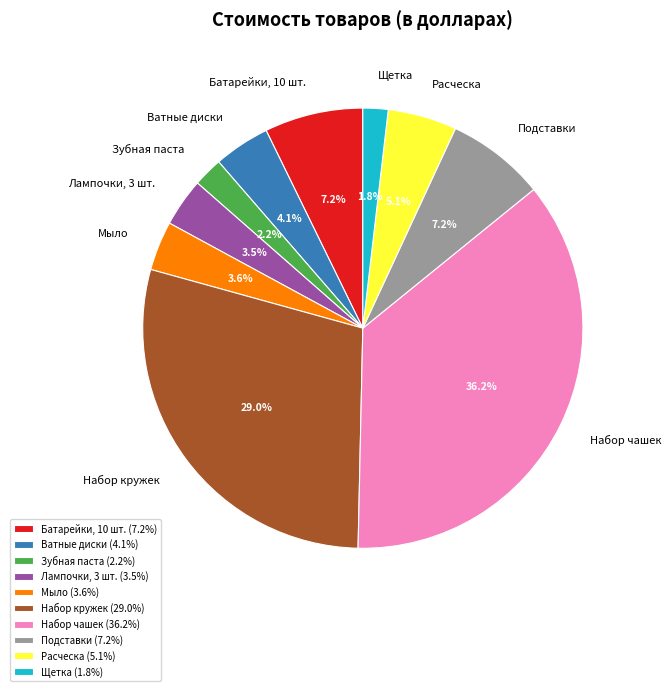

Do Батарейки, 10 шт. and Щетка together represent more than half of the pie?

No